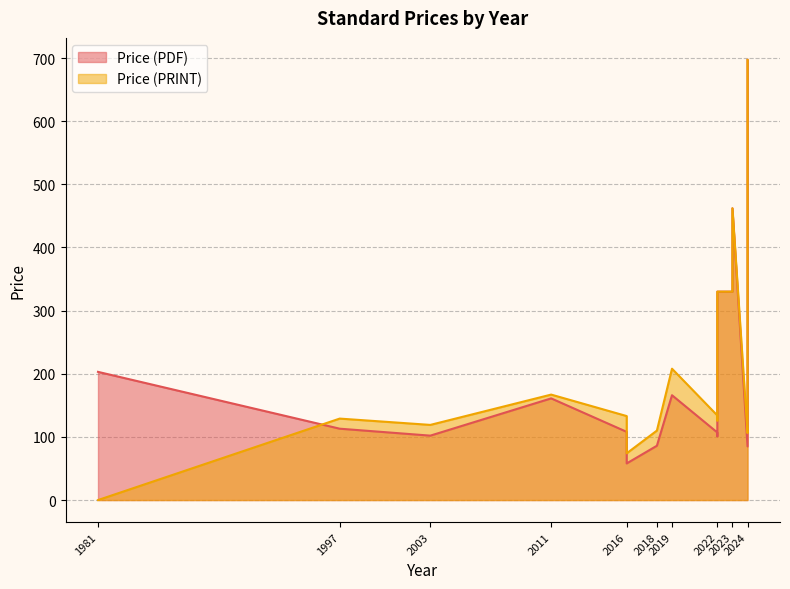

How many data points in Price (PDF) are less than 161?

10